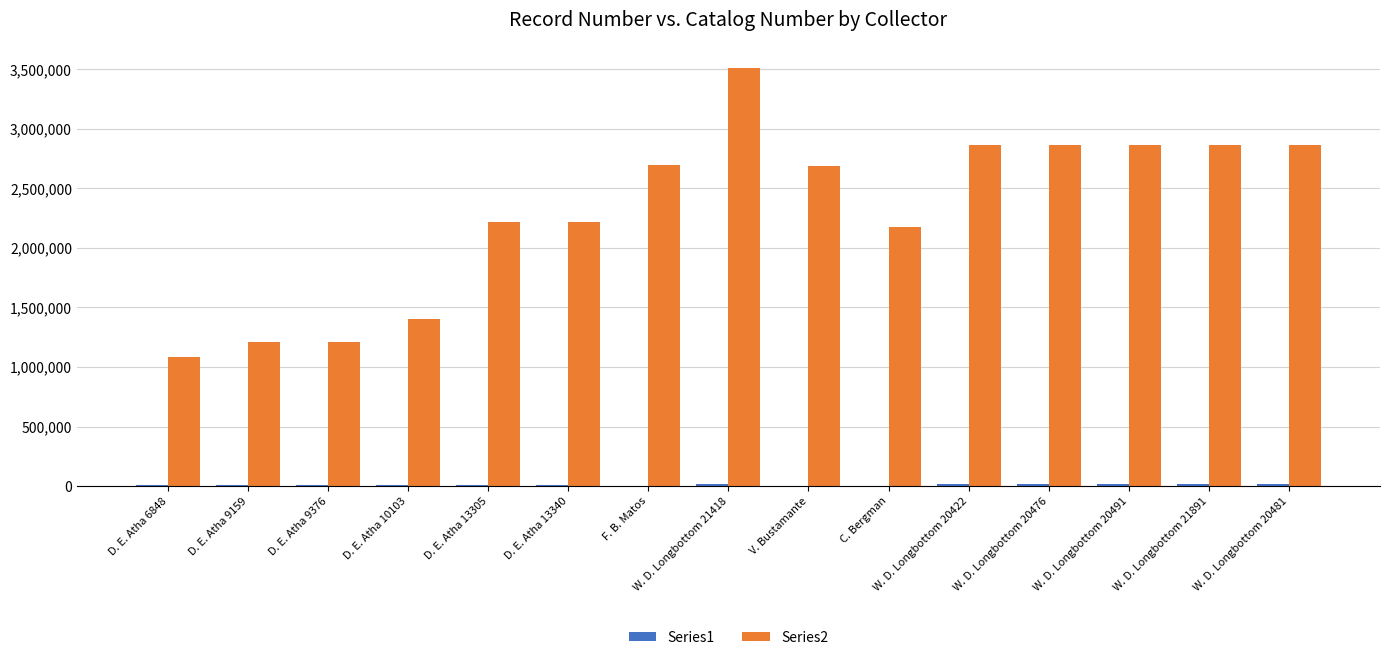

What is the average value of the Series2 series?

2314697